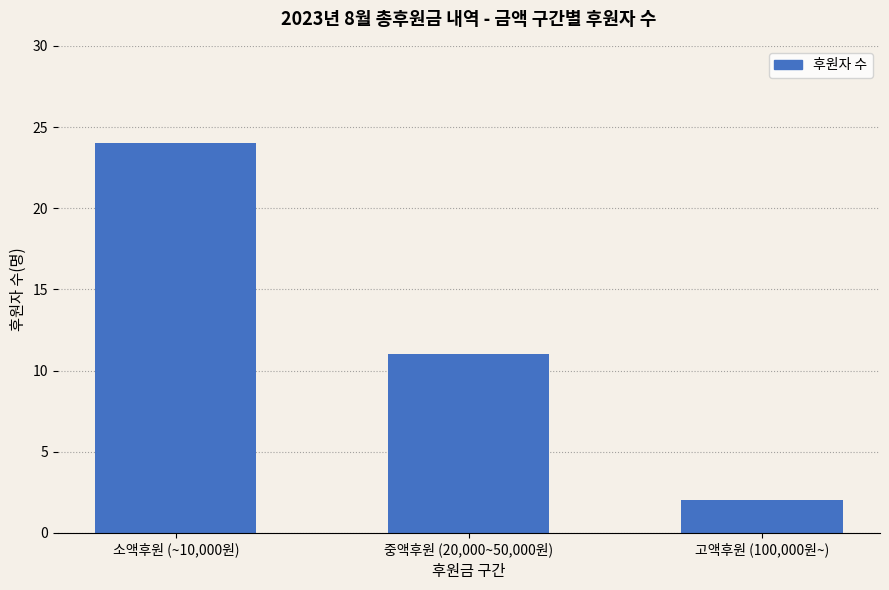

How many values are between 2 and 24?

3